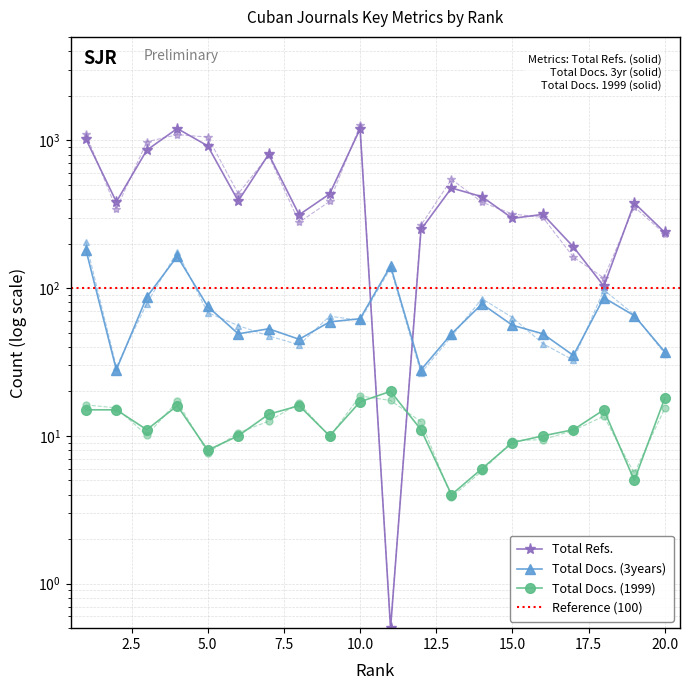

At how many categories does at least one series exceed 1158?

2